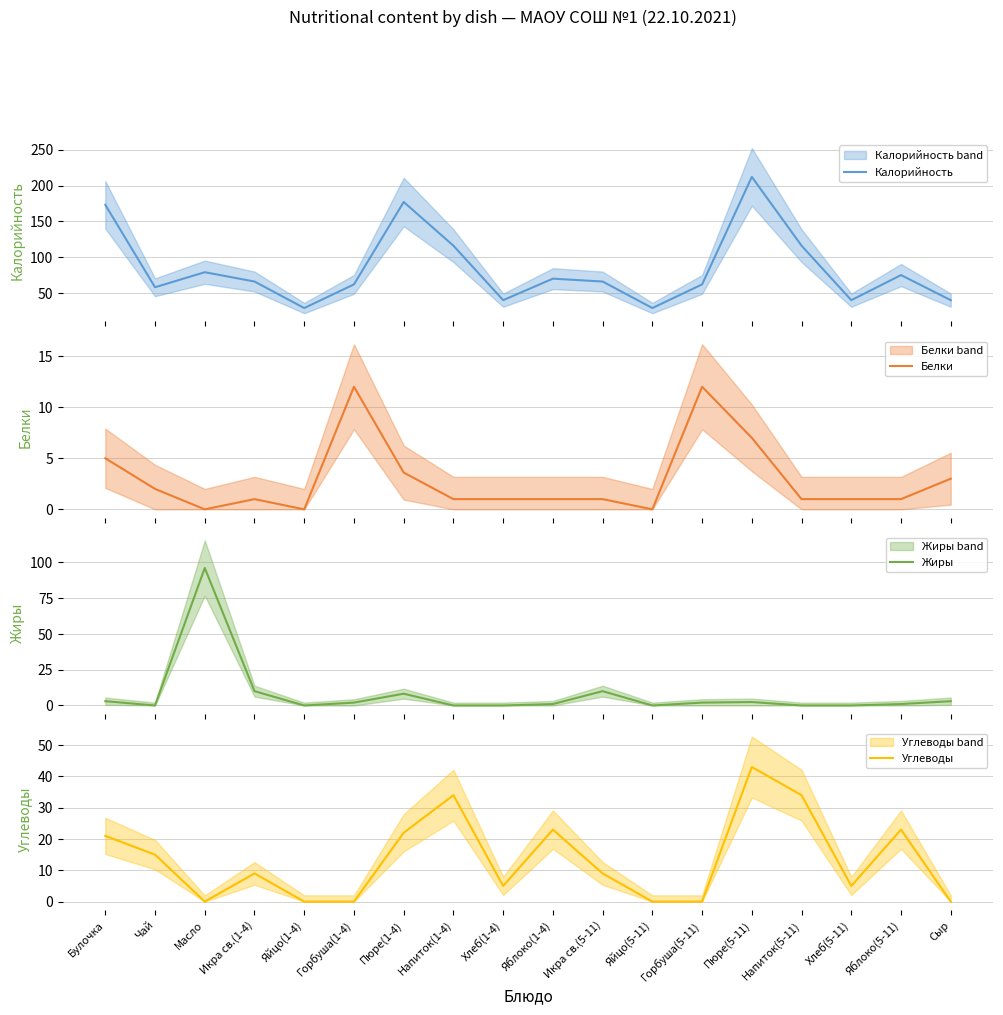

How many lines are shown in the chart?

4